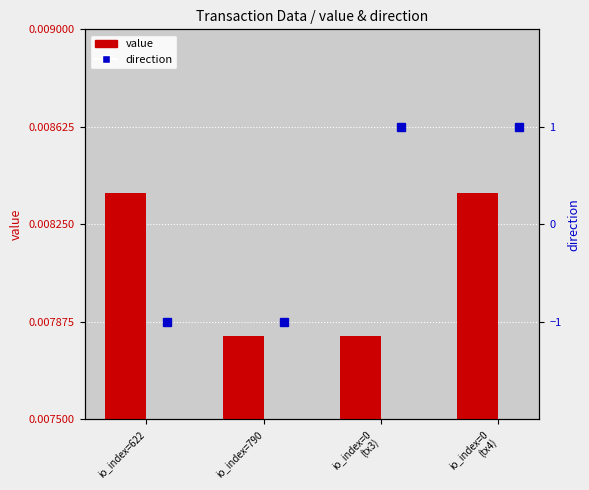

What is the label of the 4th bar from the left?

io_index=0
(tx4)